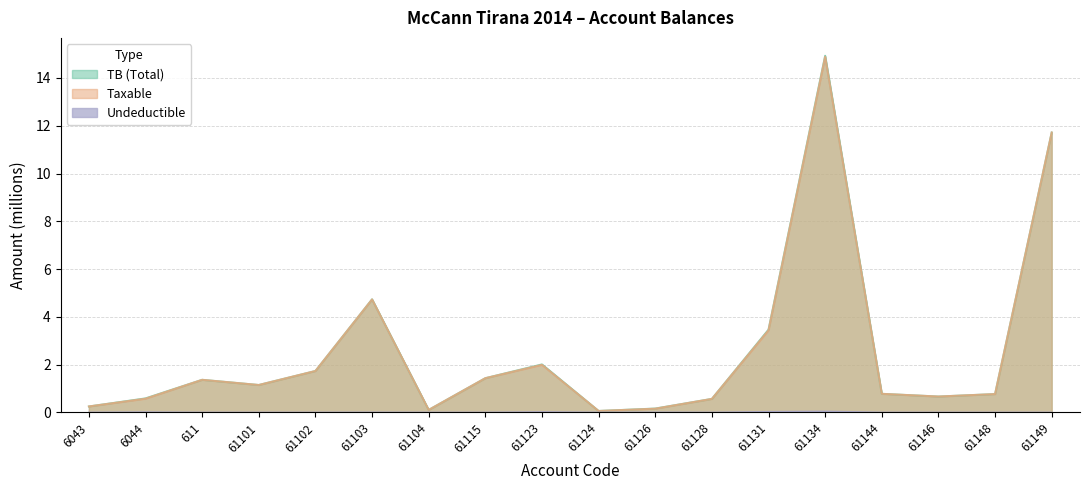

At which label does TB first exceed 1?

611